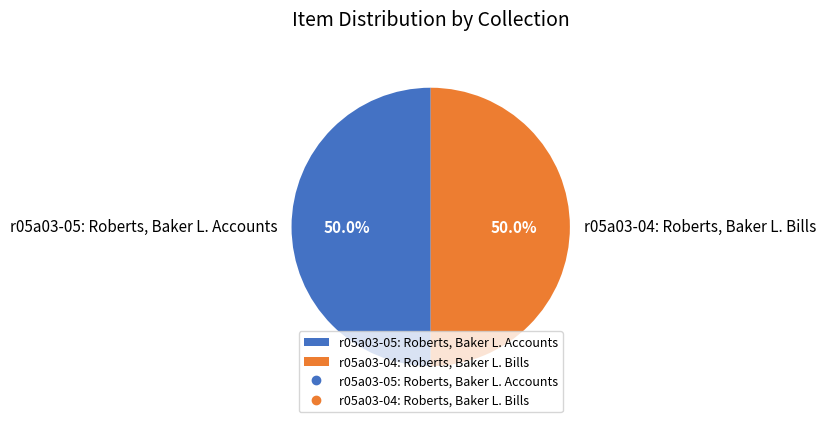

True or false: r05a03-04: Roberts, Baker L. Bills accounts for 58% of the total.

False